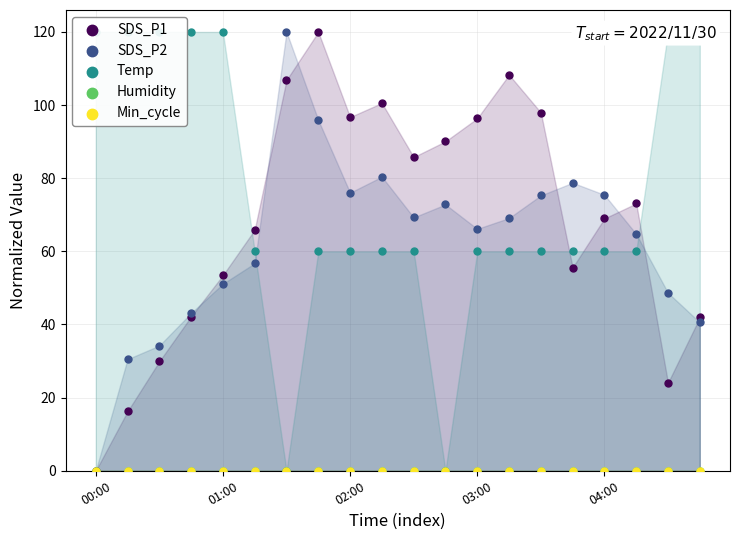

Which series contains the lowest Y value?

SDS_P1